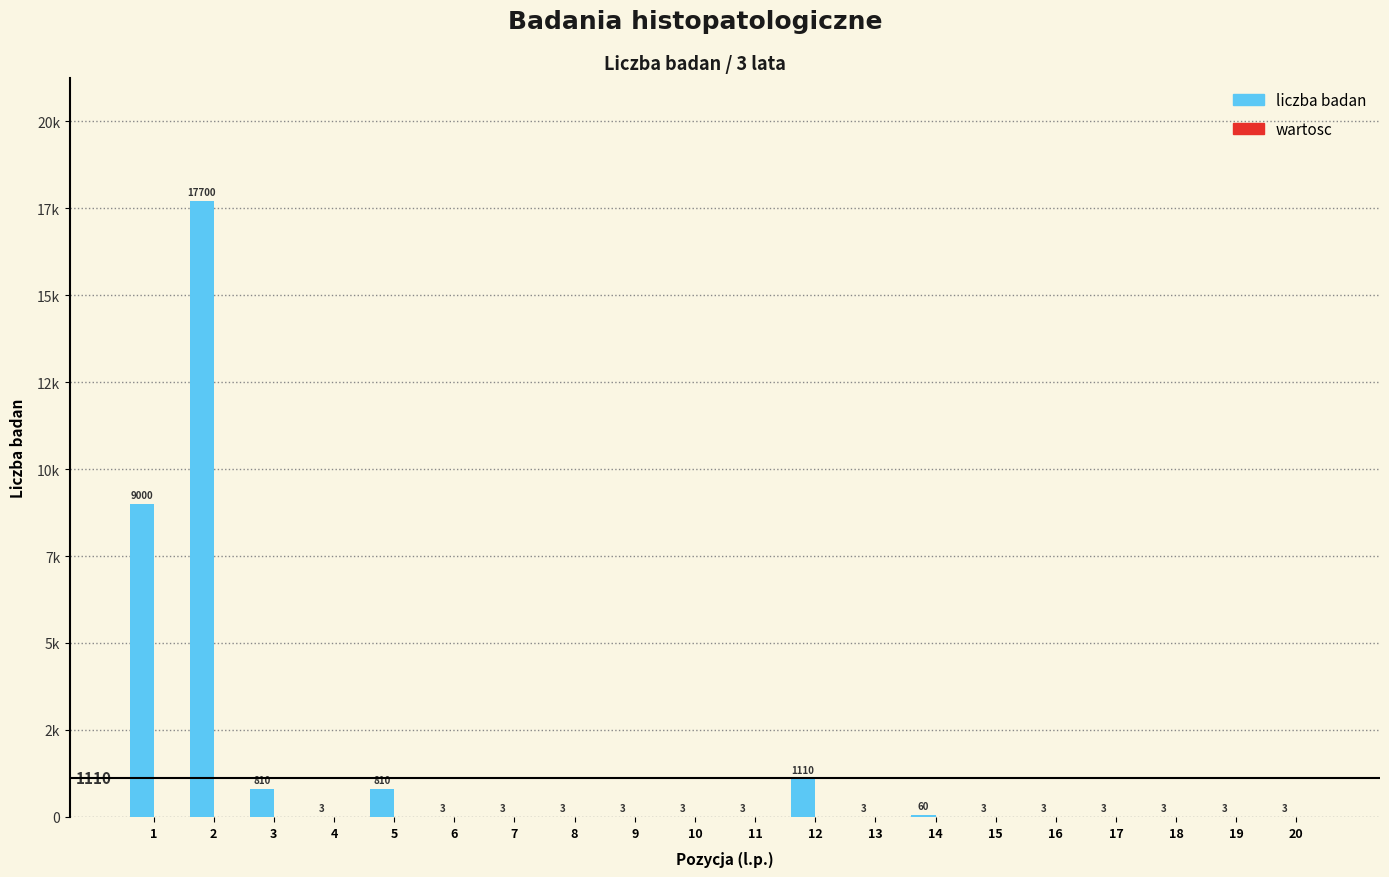

Are the bars horizontal?

No